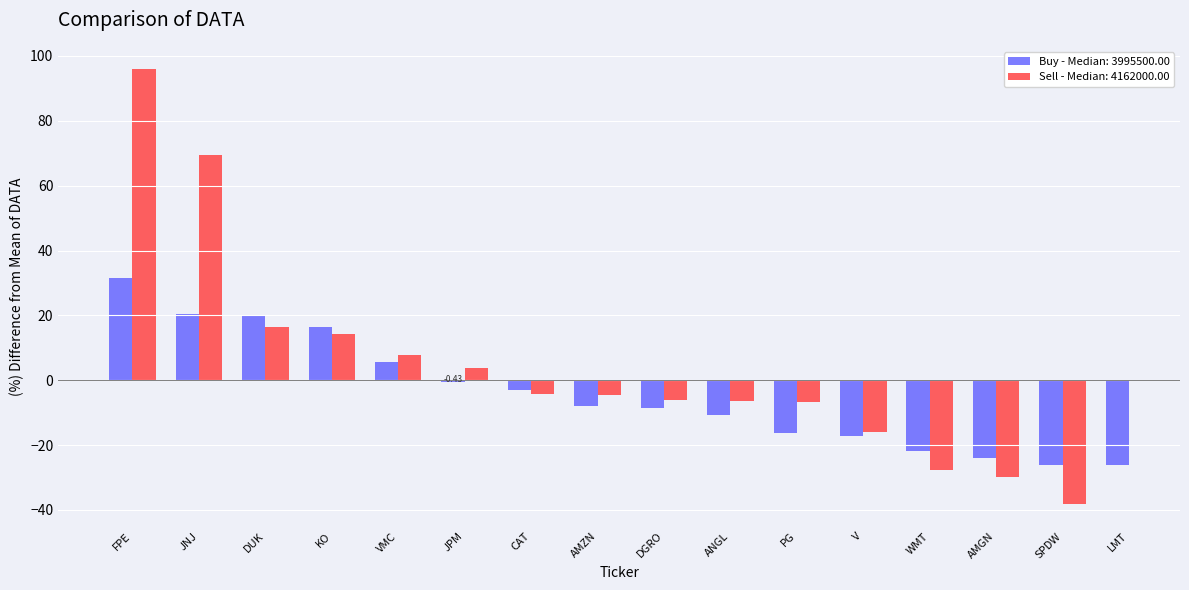

Reading left to right, what are all the values shown in this chart?

FPE=31.6	JNJ=20.4	DUK=19.9	KO=16.5	VMC=5.6	JPM=-0.4	CAT=-3.0	AMZN=-8.0	DGRO=-8.6	ANGL=-10.6	PG=-16.3	V=-17.3	WMT=-22.0	AMGN=-24.0	SPDW=-26.0	LMT=-26.2